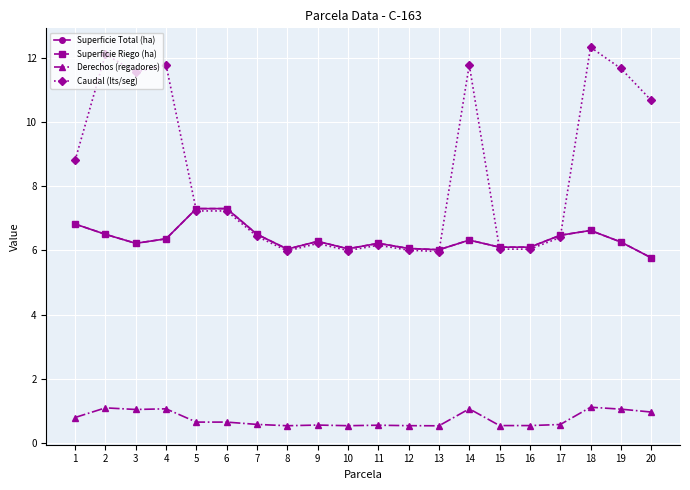

What is the difference between the maximum and minimum values in the Derechos (regadores) series?

0.6